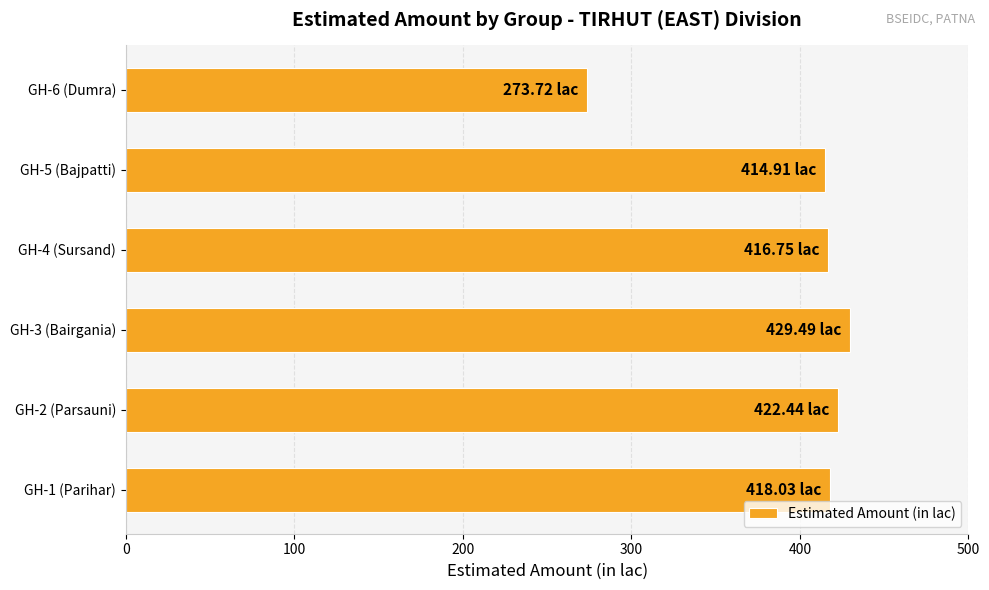

What is the change in value from GH-5 (Bajpatti) to GH-6 (Dumra)?

-141.2